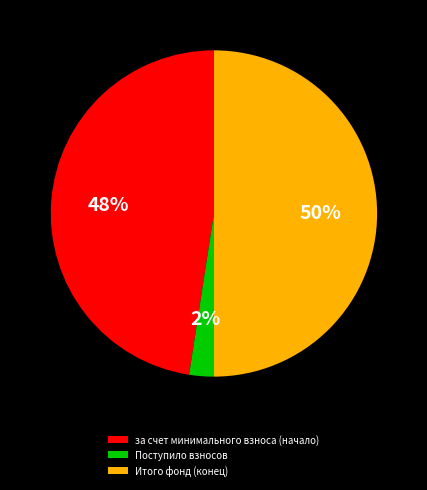

Rank the categories by value from highest to lowest.

Итого фонд (конец), за счет минимального взноса (начало), Поступило взносов